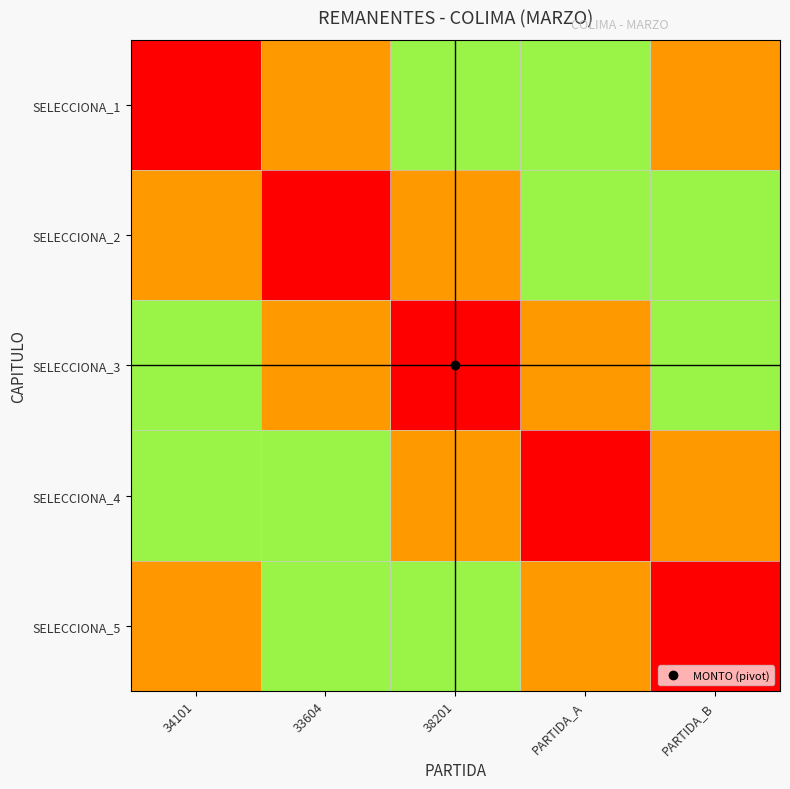

Reading left to right, transcribe all the data shown in this chart.

SELECCIONA_1: 34101=0.0	33604=0.2	38201=0.4	PARTIDA_A=0.6	PARTIDA_B=0.8
SELECCIONA_2: 34101=0.2	33604=0.0	38201=0.2	PARTIDA_A=0.4	PARTIDA_B=0.6
SELECCIONA_3: 34101=0.4	33604=0.2	38201=0.0	PARTIDA_A=0.2	PARTIDA_B=0.4
SELECCIONA_4: 34101=0.6	33604=0.4	38201=0.2	PARTIDA_A=0.0	PARTIDA_B=0.2
SELECCIONA_5: 34101=0.8	33604=0.6	38201=0.4	PARTIDA_A=0.2	PARTIDA_B=0.0